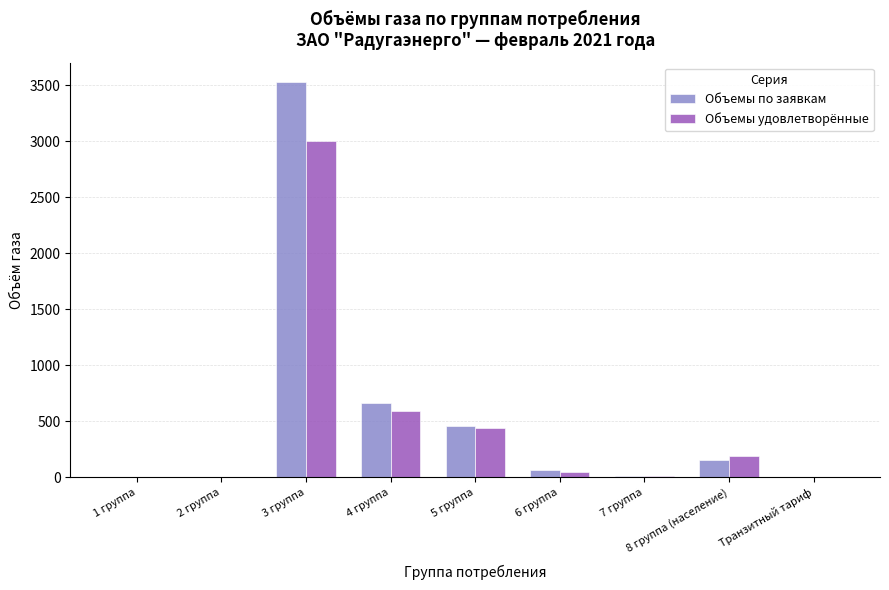

How many groups of bars are there?

9